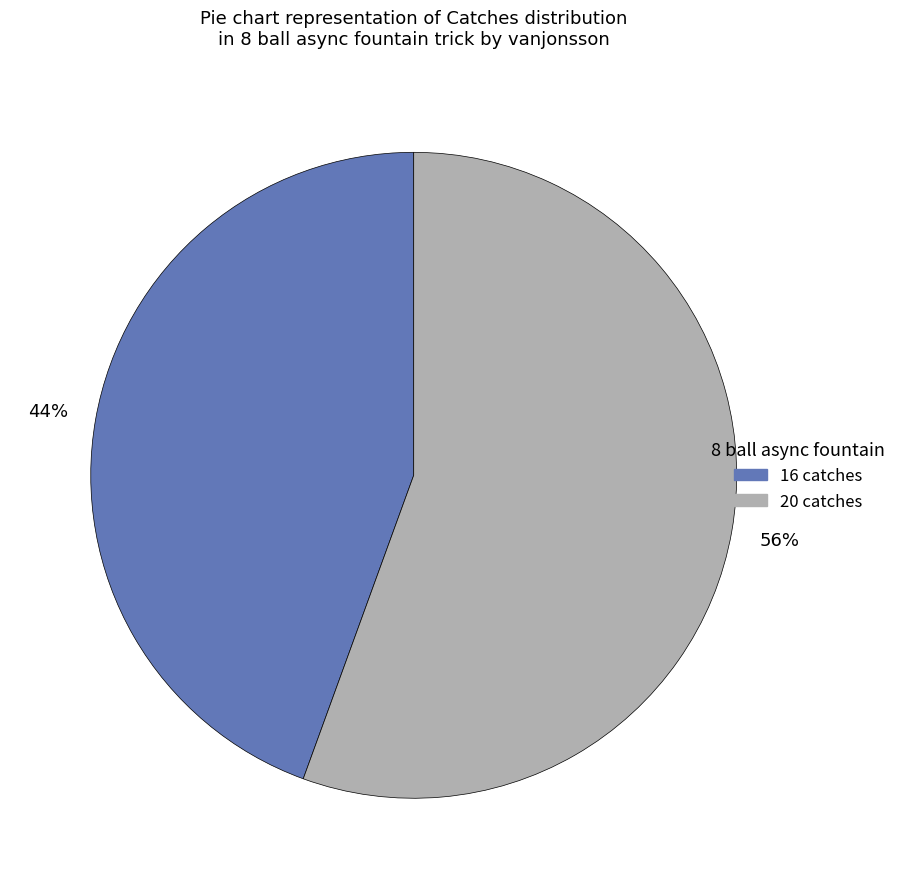

To the nearest percent, what is the average slice percentage?

50%